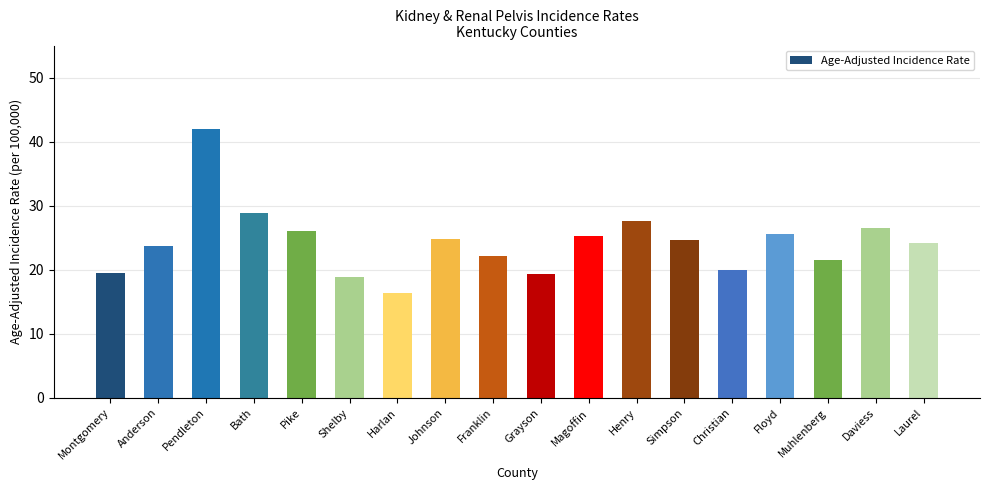

What is the ratio of the value at Christian to the value at Anderson?

0.8